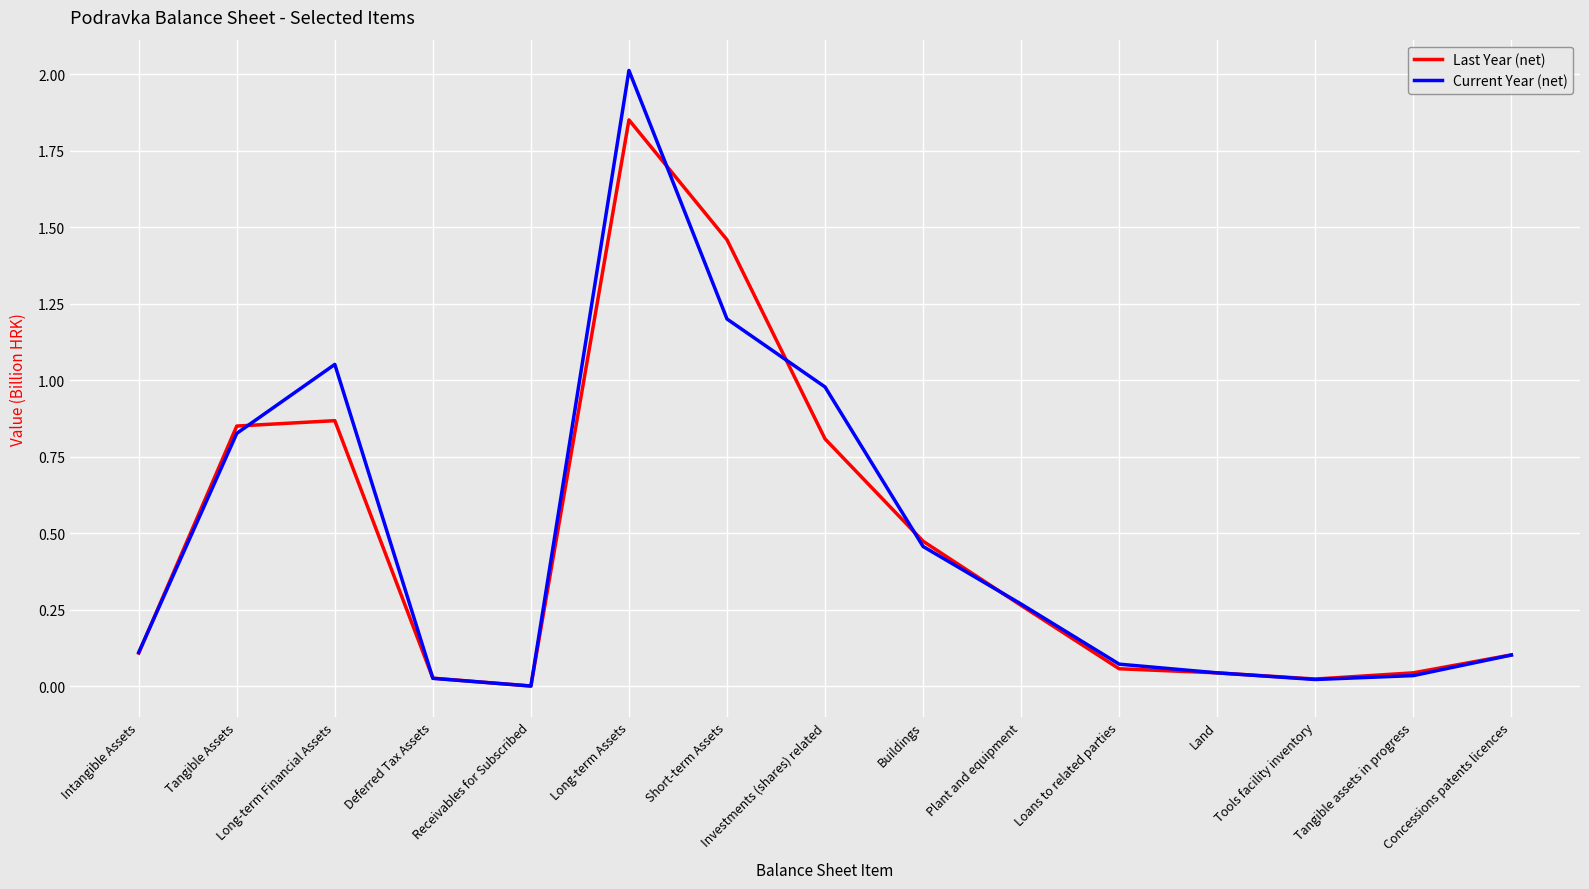

What is the sum of the Current Year (net) values at Long-term Assets and Buildings?

2.5